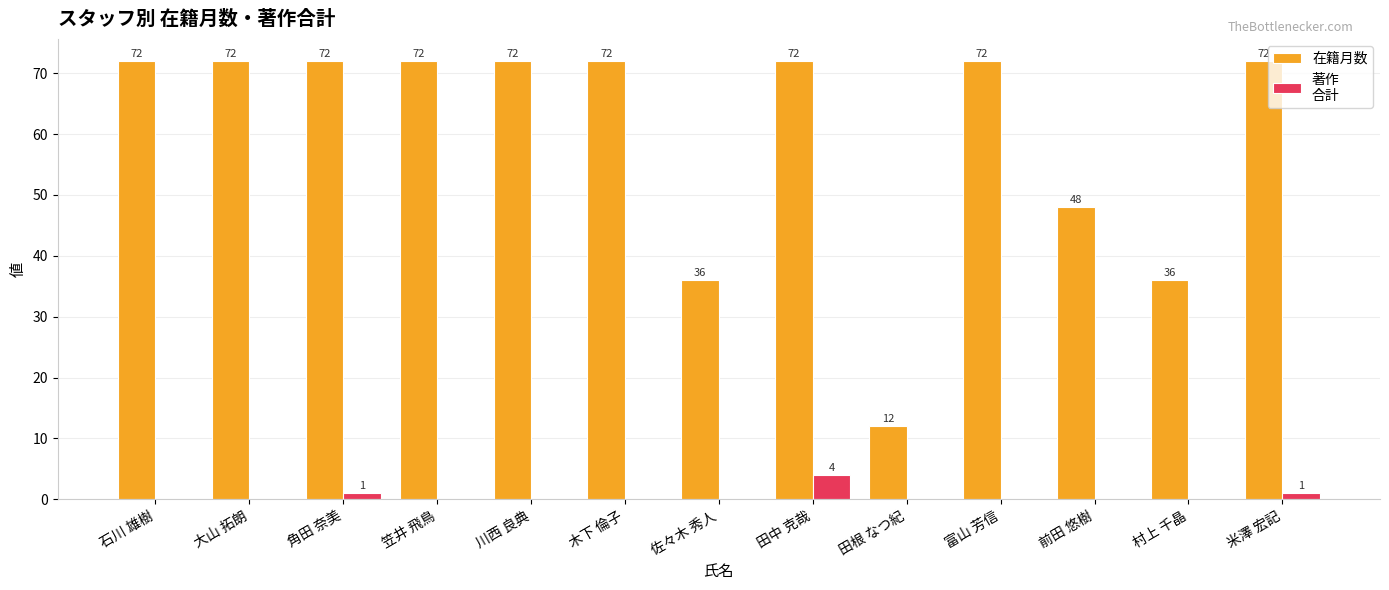

What is the total value across all series at 田中 克哉?

76